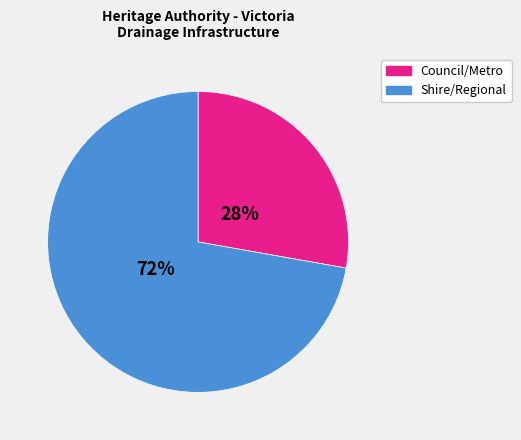

Is there a majority slice in this chart?

Yes